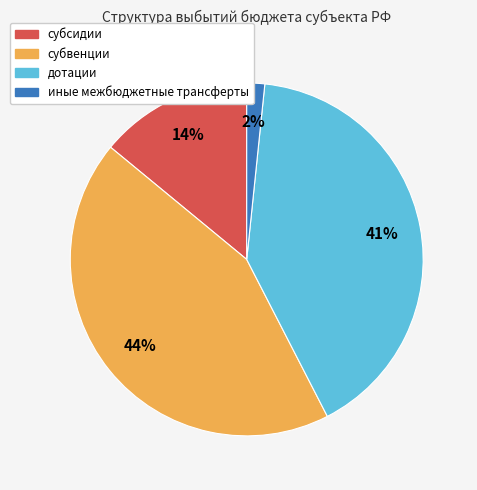

Do субвенции and дотации together represent more than half of the pie?

Yes